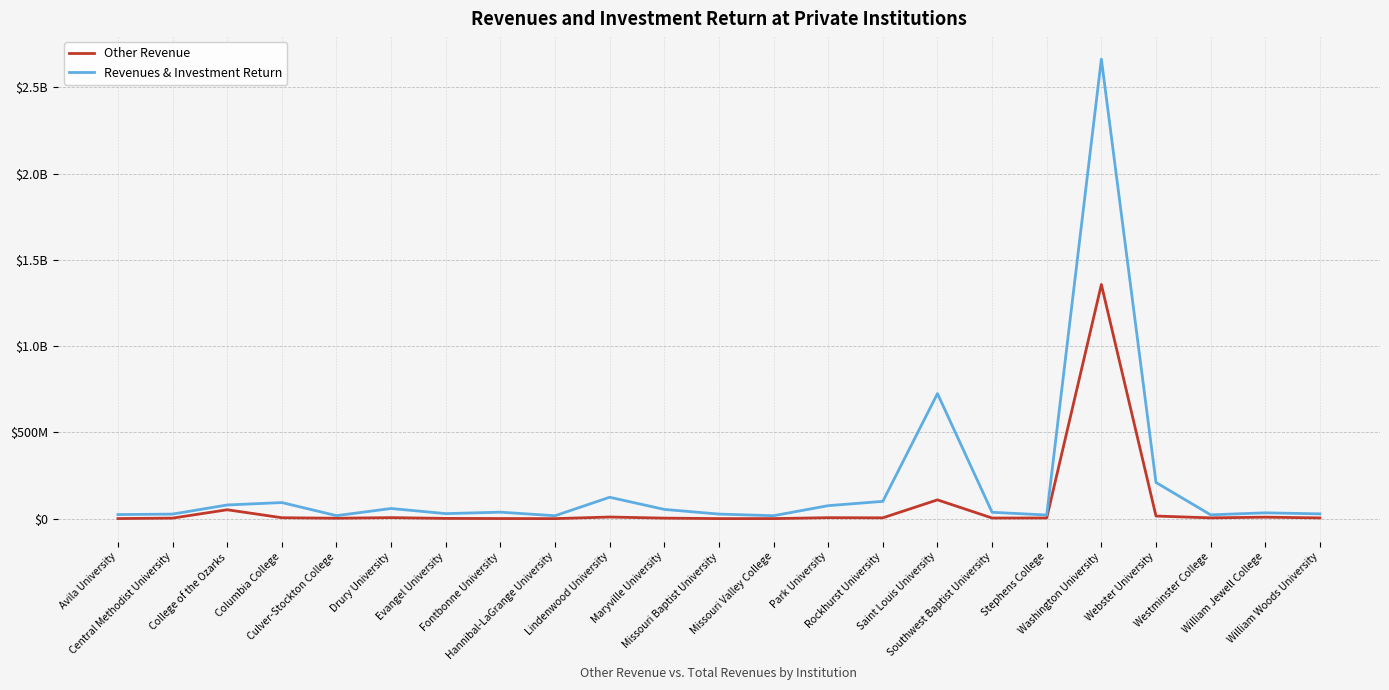

What are all the series names shown in the legend?

Other Revenue, Revenues & Investment Return